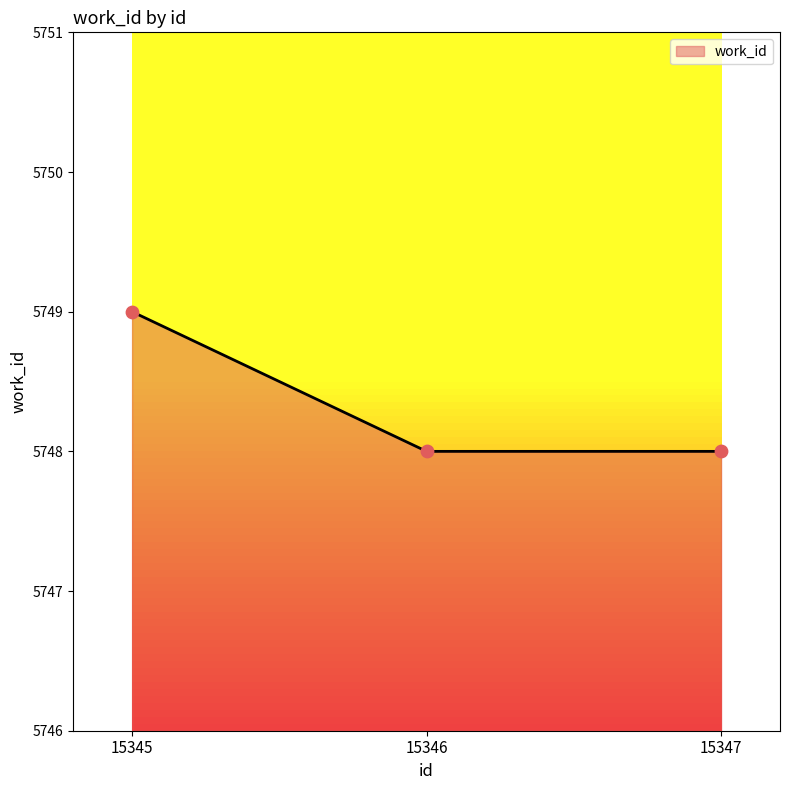

Between 15346 and 15345, which is larger?

15345